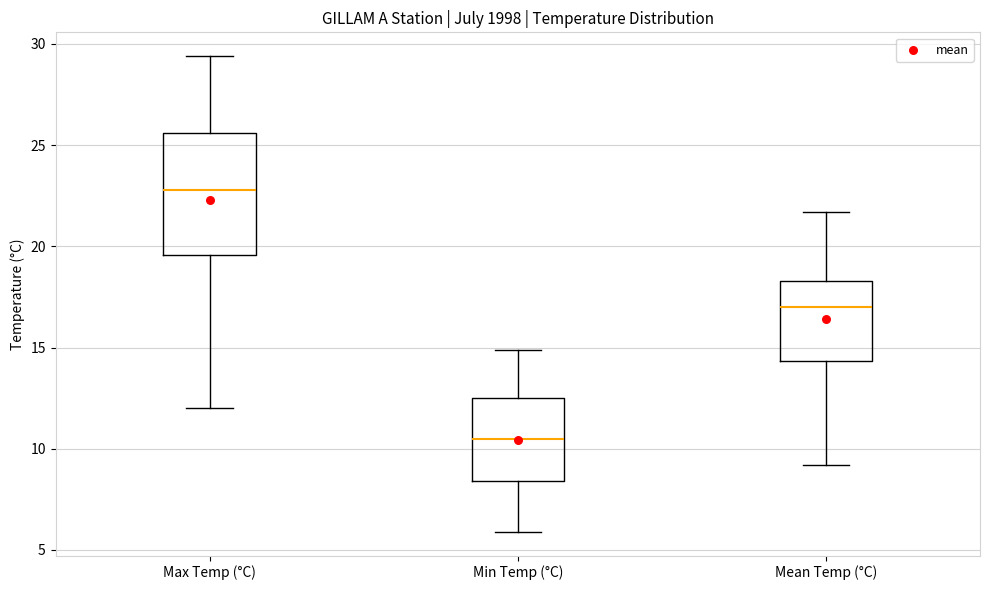

Reading left to right, transcribe this box plot: for each box, give where its median line is, the range the box spans, and where its two whiskers end, as read against the y-axis. The values are not printed on the chart, so give them approximately, as read against the axis.

Max Temp (°C): median 23.0, box 19.5 to 25.5, whiskers 12.0 to 29.5
Min Temp (°C): median 10.5, box 8.5 to 12.5, whiskers 6.0 to 15.0
Mean Temp (°C): median 17.0, box 14.5 to 18.5, whiskers 9.0 to 21.5